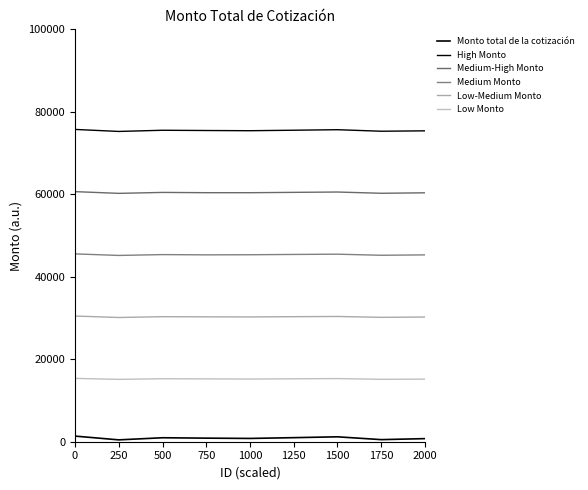

Reading left to right, transcribe all the data shown in this chart.

Monto total de la cotización: 1363.6	450.5	963.9	868.2	797.3	984.3	1189.6	506.7	750.0
High Monto: 75729.6	75239.7	75526.1	75465.3	75416.3	75533.8	75662.4	75289.7	75387.4
Medium-High Monto: 60644.7	60225.3	60454.2	60386.4	60385.1	60467.6	60548.6	60245.7	60358.1
Medium Monto: 45547.5	45172.3	45374.0	45315.4	45341.9	45412.8	45474.9	45213.6	45306.0
Low-Medium Monto: 30477.8	30123.9	30321.3	30282.6	30259.2	30321.6	30372.0	30161.6	30238.0
Low Monto: 15356.4	15119.8	15273.4	15237.8	15198.0	15259.6	15311.5	15133.7	15183.0